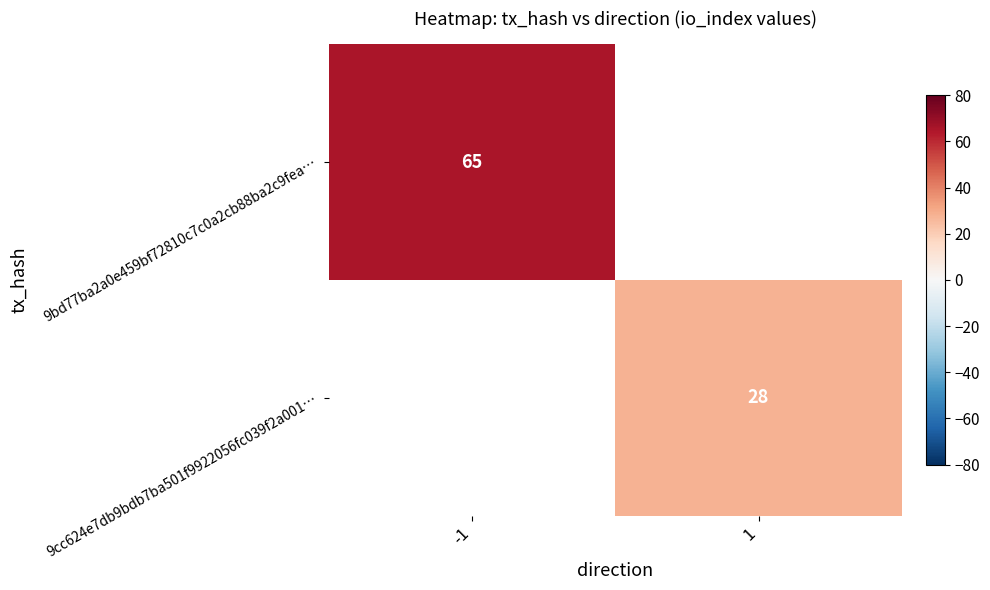

The 9cc624e7db9bdb7ba501f9922056fc039f2a001… series shows 38.3 at 1. True or false?

False